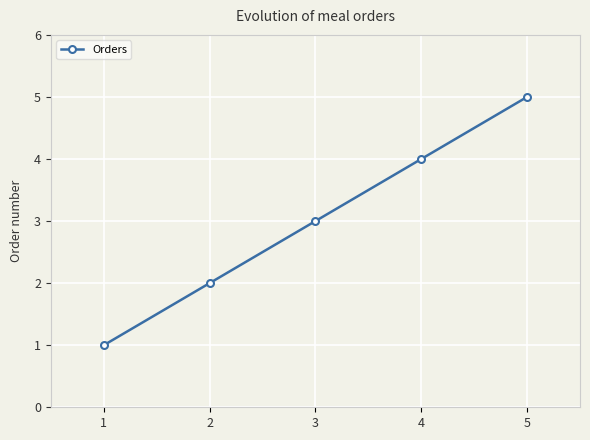

What is the difference between the maximum and minimum values?

4